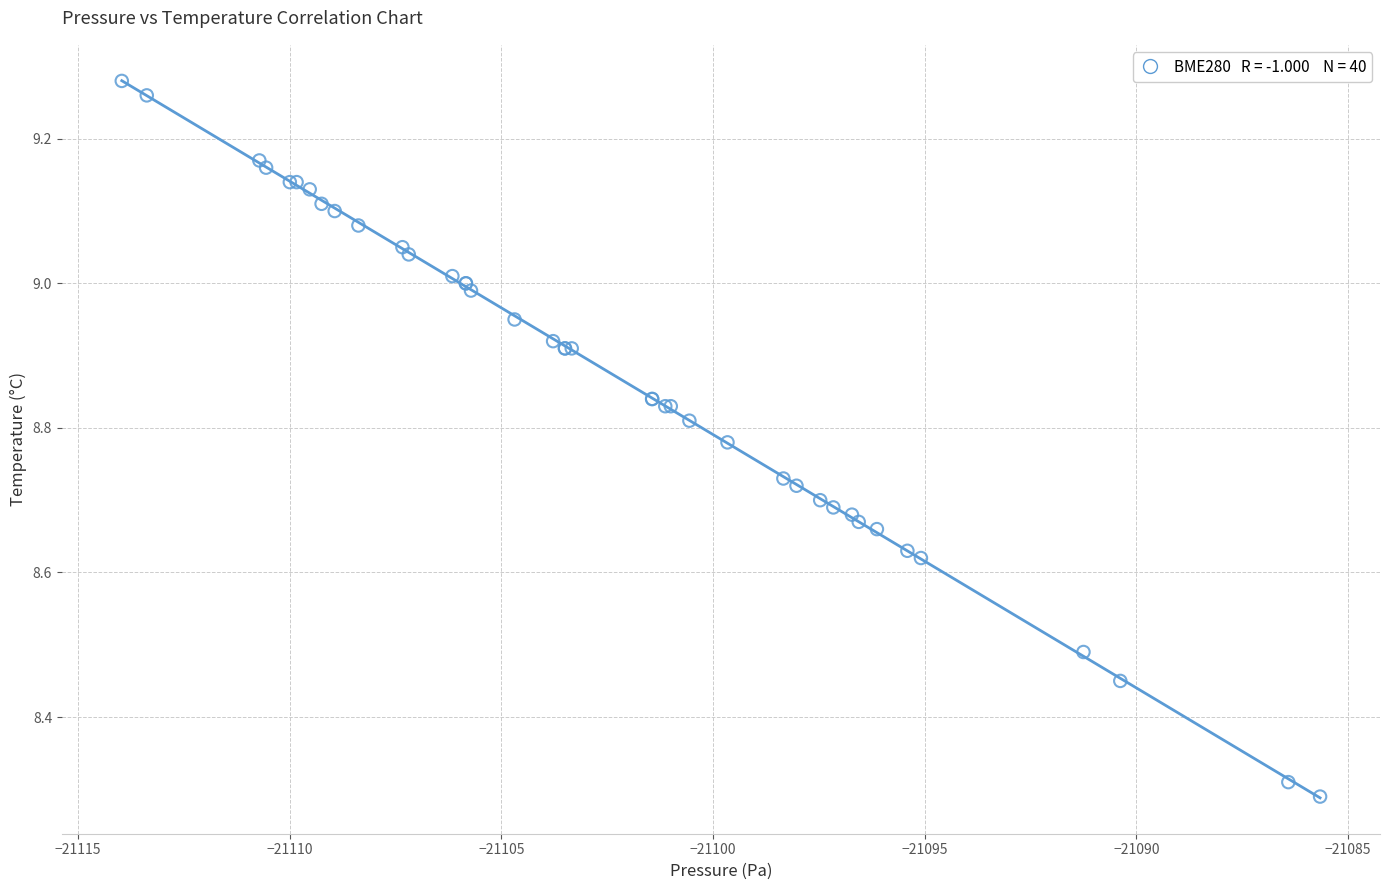

What Y value in the scatter plot is closest to 8?

8.3